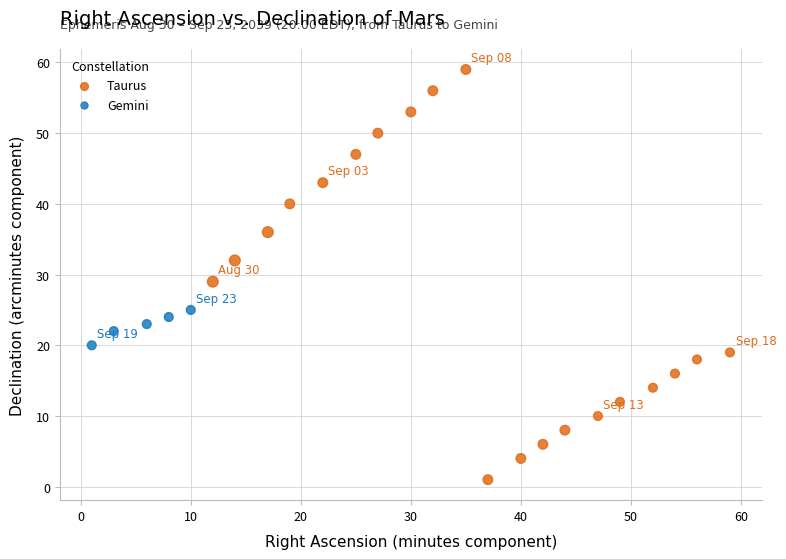

What are all the series names shown in the legend?

Taurus, Gemini